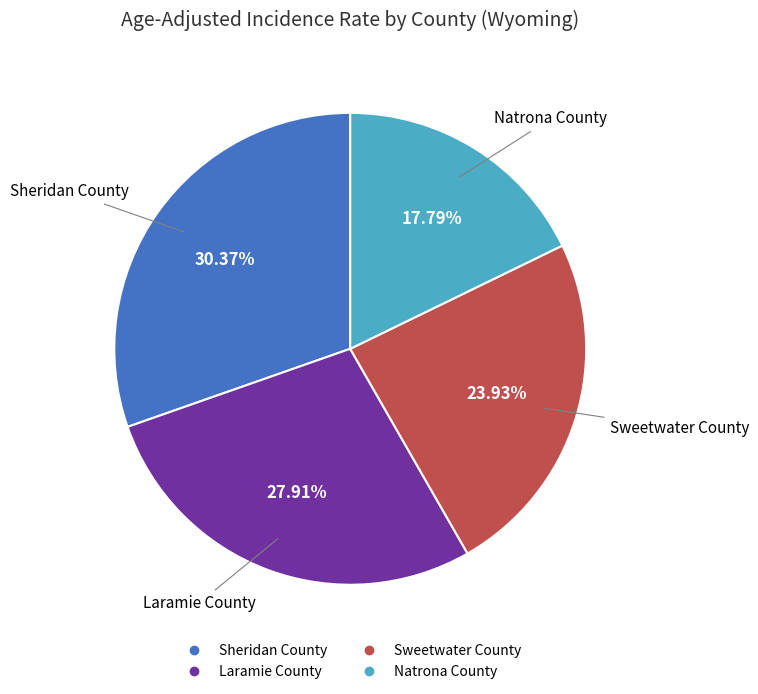

The Laramie County slice represents 36% of the pie. True or false?

False